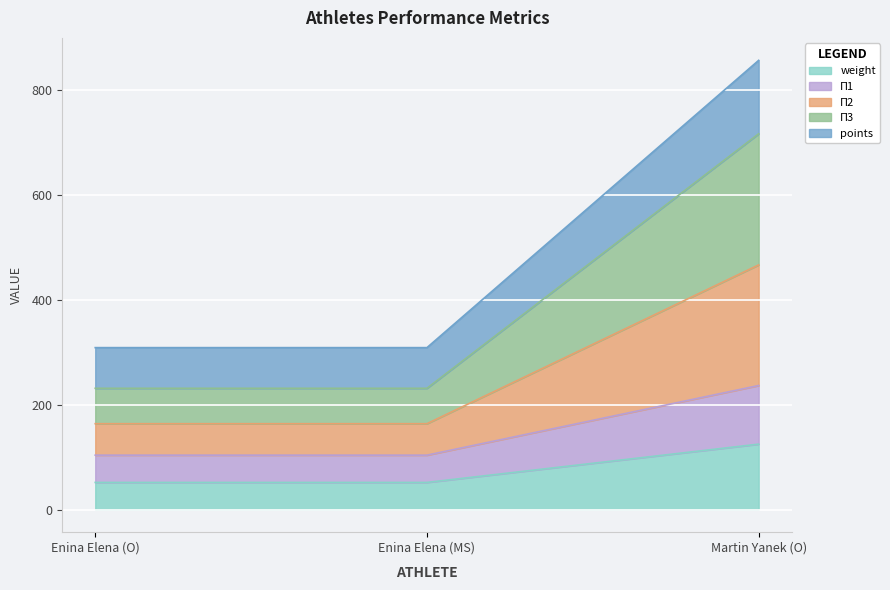

What is the lowest value of the weight series?

52.0